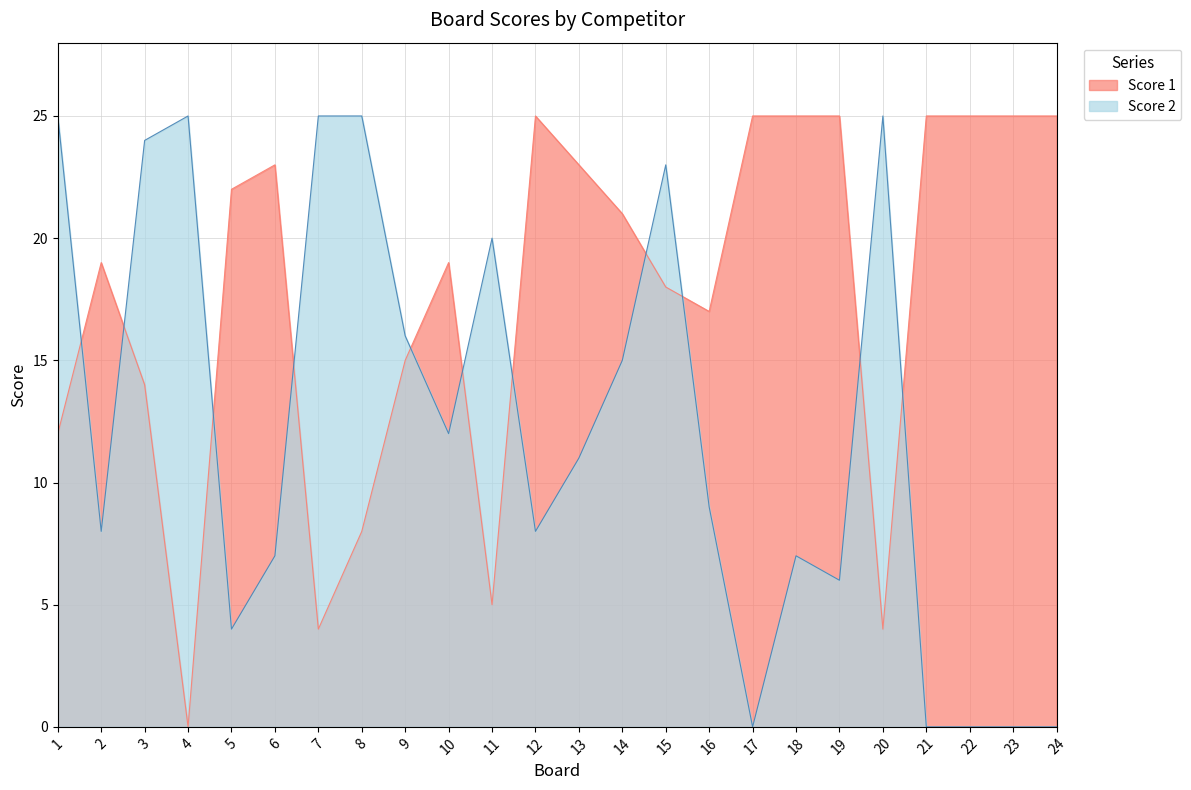

How many values in Score 1 are above zero?

23